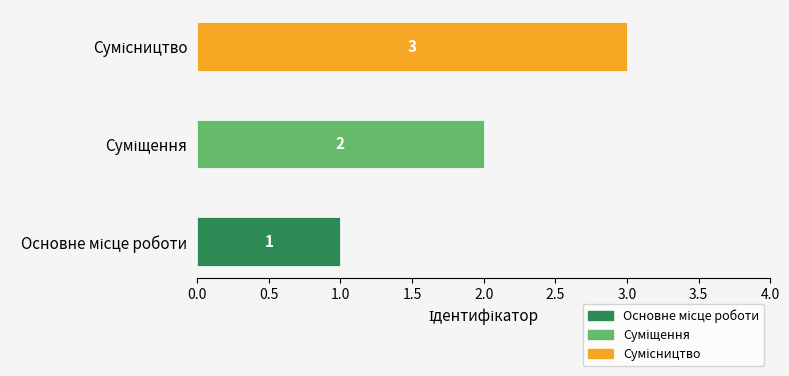

How many values are between 1 and 3?

3